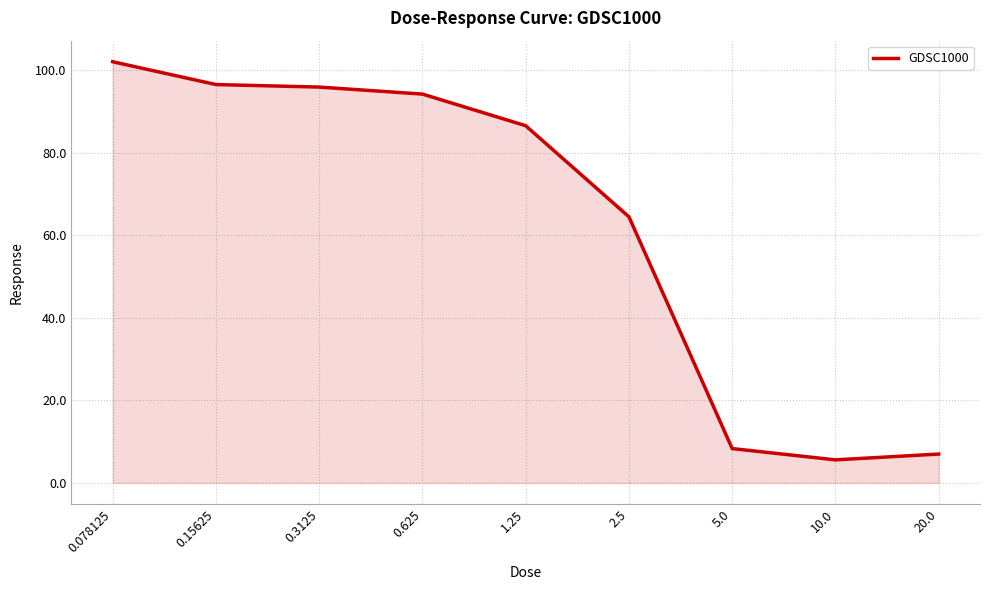

What is the difference between the values at 1.25 and 0.3125?

9.4